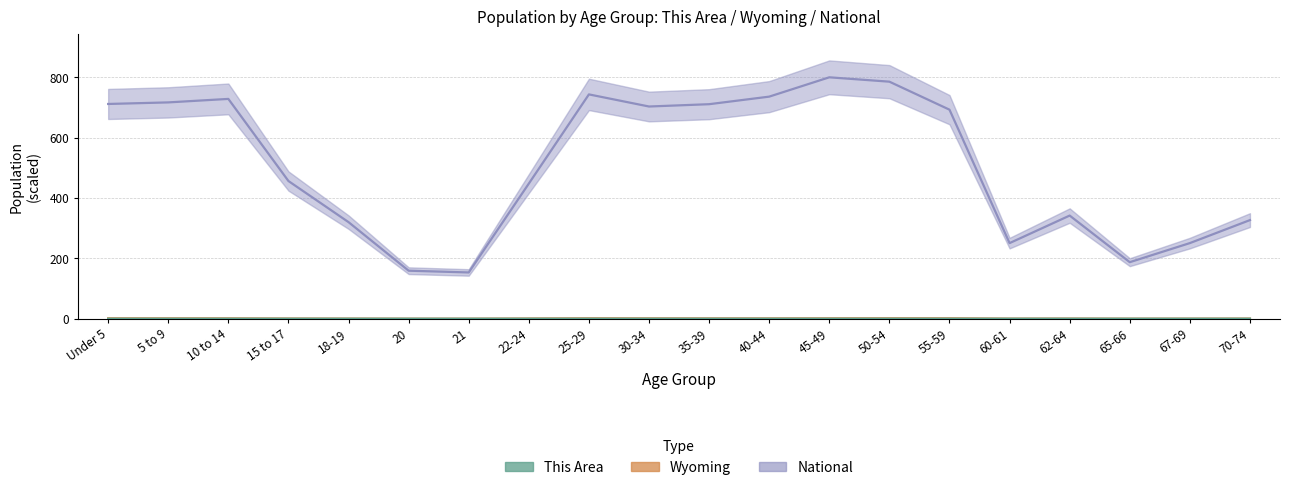

Which series has the widest spread of values?

National